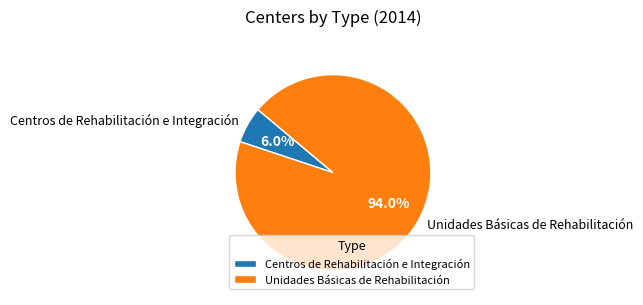

What is the total percentage of Unidades Básicas de Rehabilitación and Centros de Rehabilitación e Integración?

100.0%